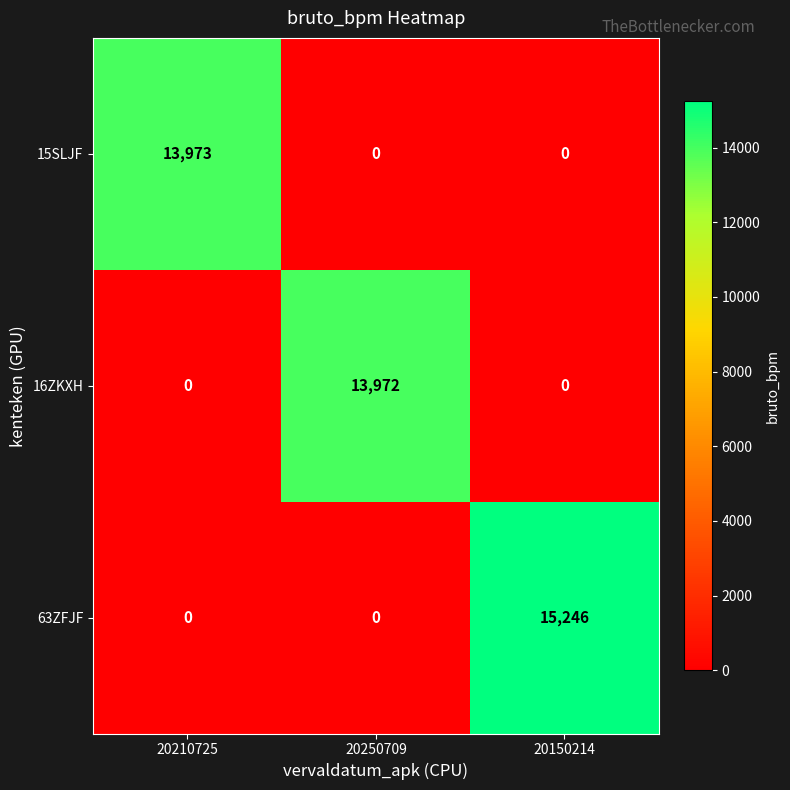

The 15SLJF series shows 0 at 20150214. True or false?

True